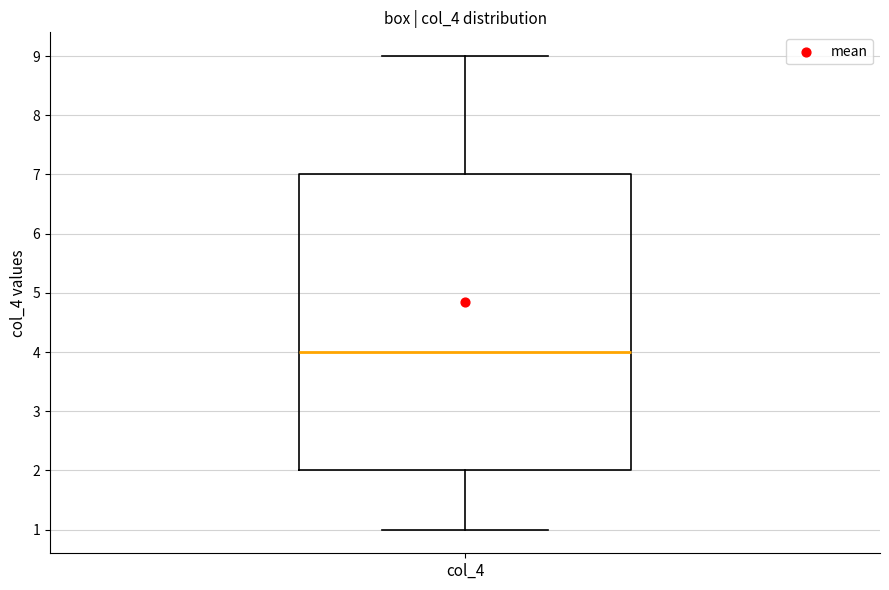

Read this box plot against the y-axis: the position of the median line, the range covered by the box, and the ends of both whiskers. The values are not printed on the chart, so give them approximately, as read against the axis.

median 4, box 2 to 7, whiskers 1 to 9